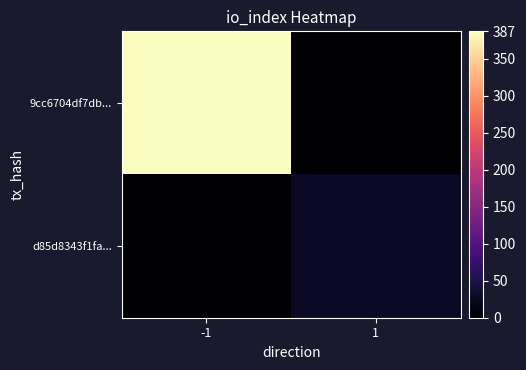

At 1, list the series in order from largest to smallest.

d85d8343f1fa..., 9cc6704df7db...